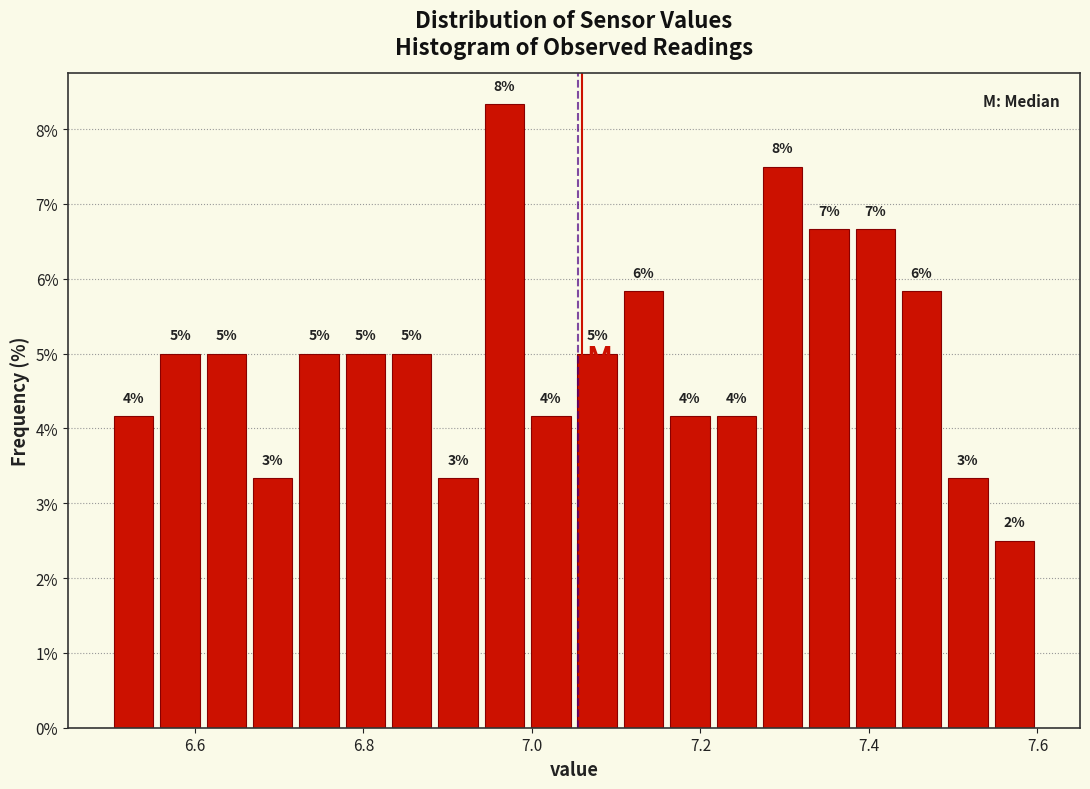

Read against the x-axis, roughly where is the centre of the tallest bar?

6.96